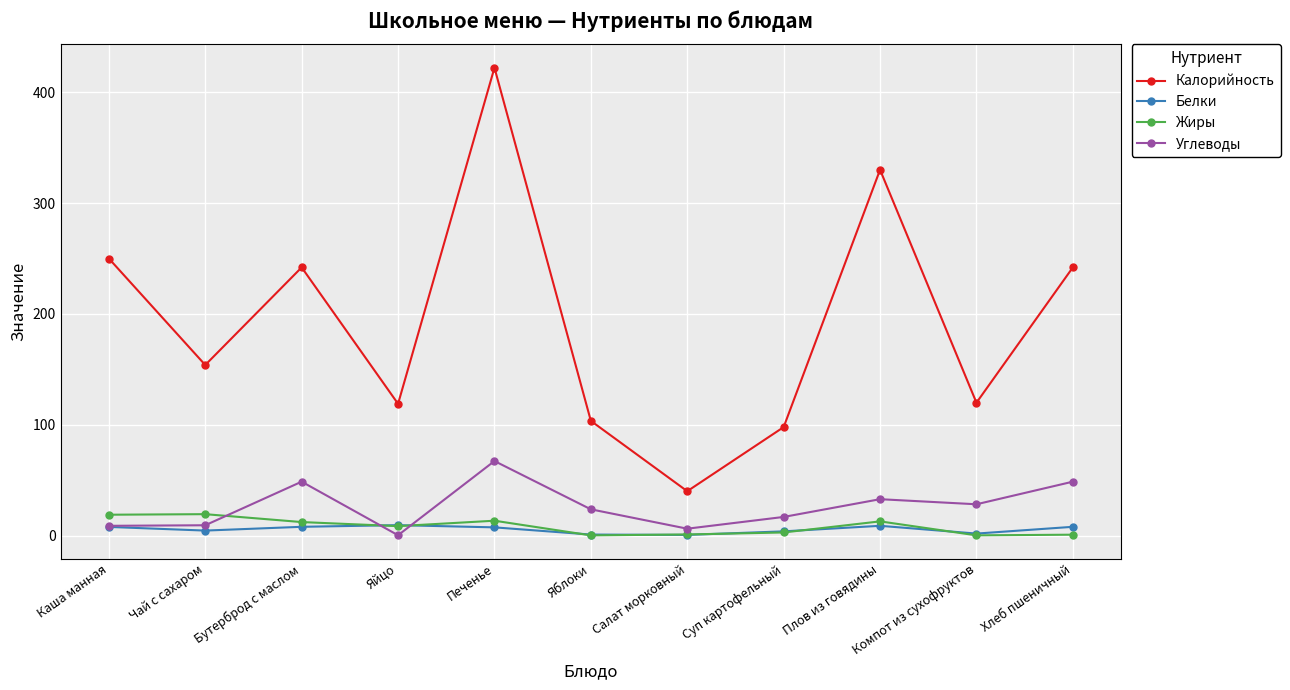

At which label does Жиры first exceed 8?

Каша манная